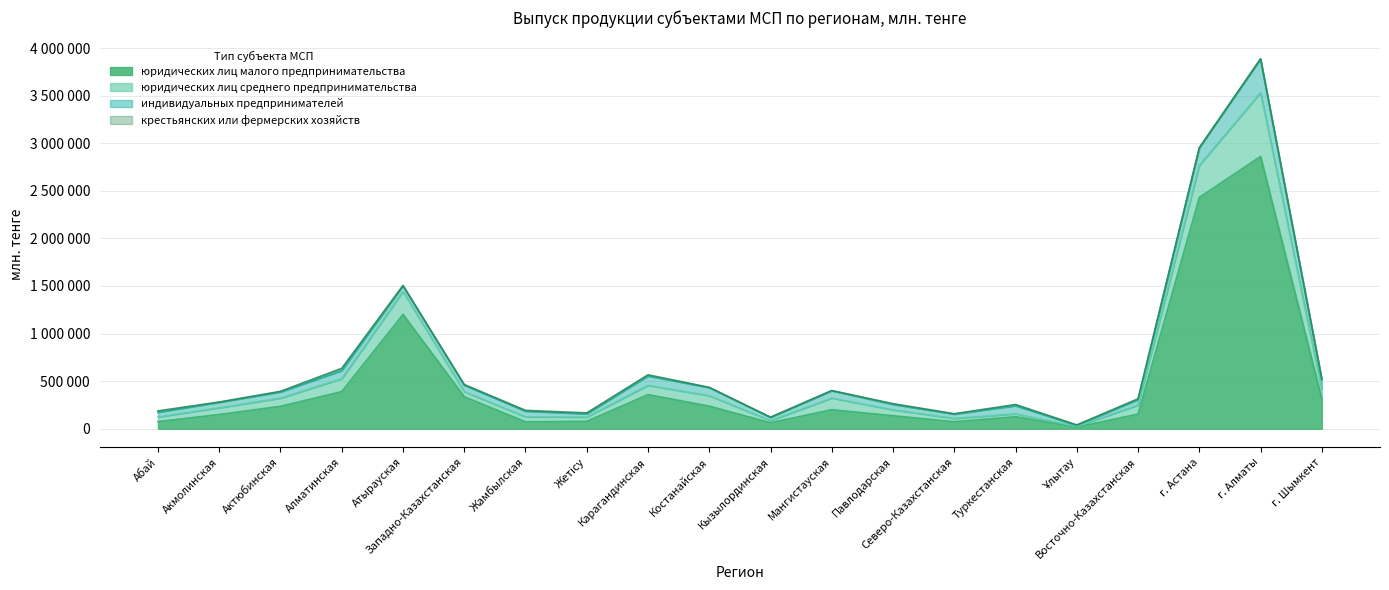

What is the value of the юридических лиц малого предпринимательства point at the 5th from the left?

1201345